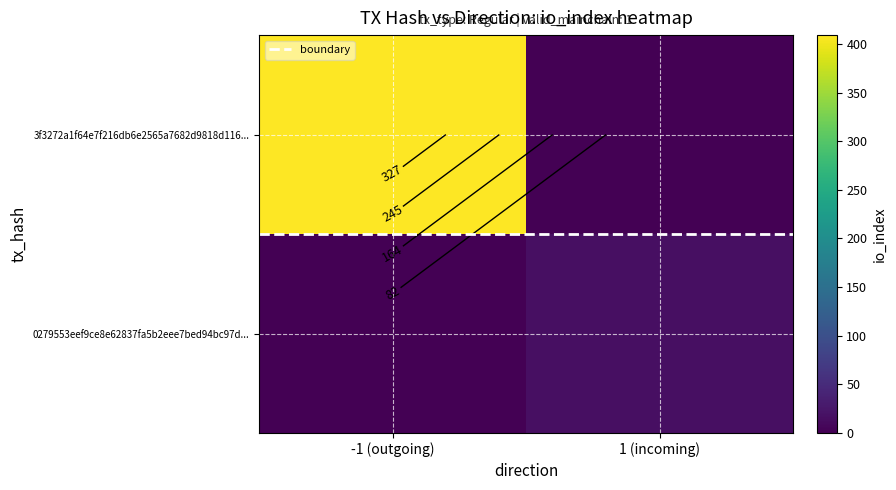

What is the sum of the boundary values at 1 (incoming) and -1 (outgoing)?

1.0